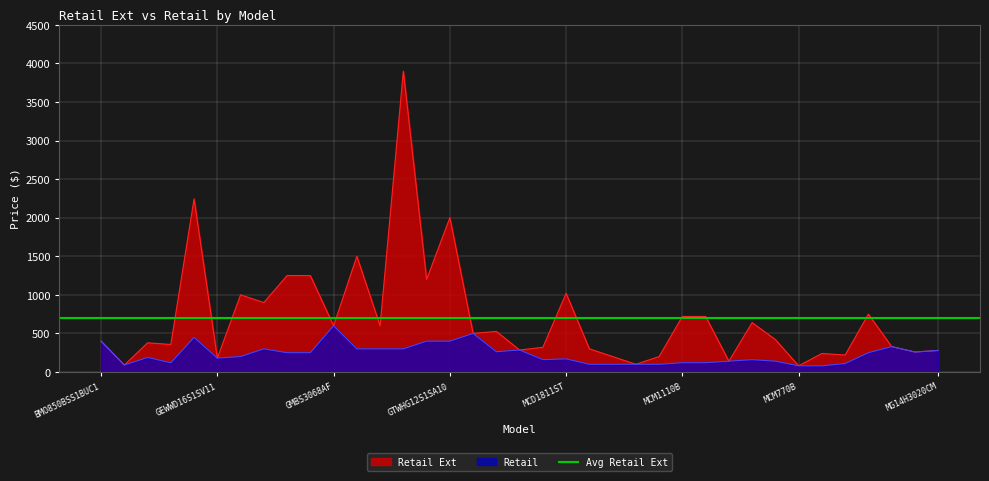

Where does the retail_ext series first go above 419?

4